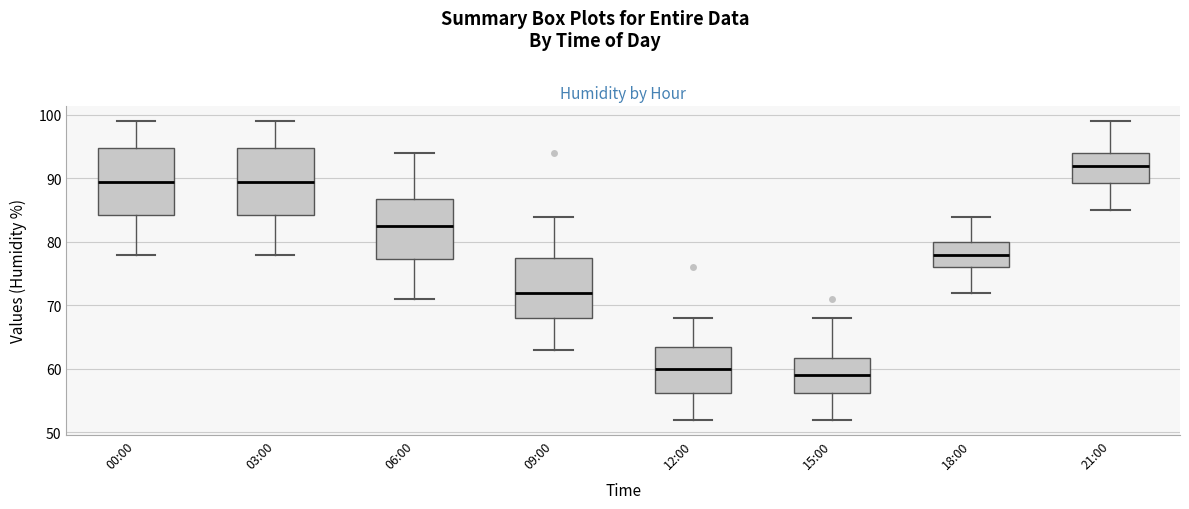

Reading left to right, transcribe this box plot: for each box, give where its median line is, the range the box spans, and where its two whiskers end, as read against the y-axis. The values are not printed on the chart, so give them approximately, as read against the axis.

00:00: median 90, box 84 to 95, whiskers 78 to 99
03:00: median 90, box 84 to 95, whiskers 78 to 99
06:00: median 83, box 77 to 87, whiskers 71 to 94
09:00: median 72, box 68 to 78, whiskers 63 to 84
12:00: median 60, box 56 to 64, whiskers 52 to 68
15:00: median 59, box 56 to 62, whiskers 52 to 68
18:00: median 78, box 76 to 80, whiskers 72 to 84
21:00: median 92, box 89 to 94, whiskers 85 to 99